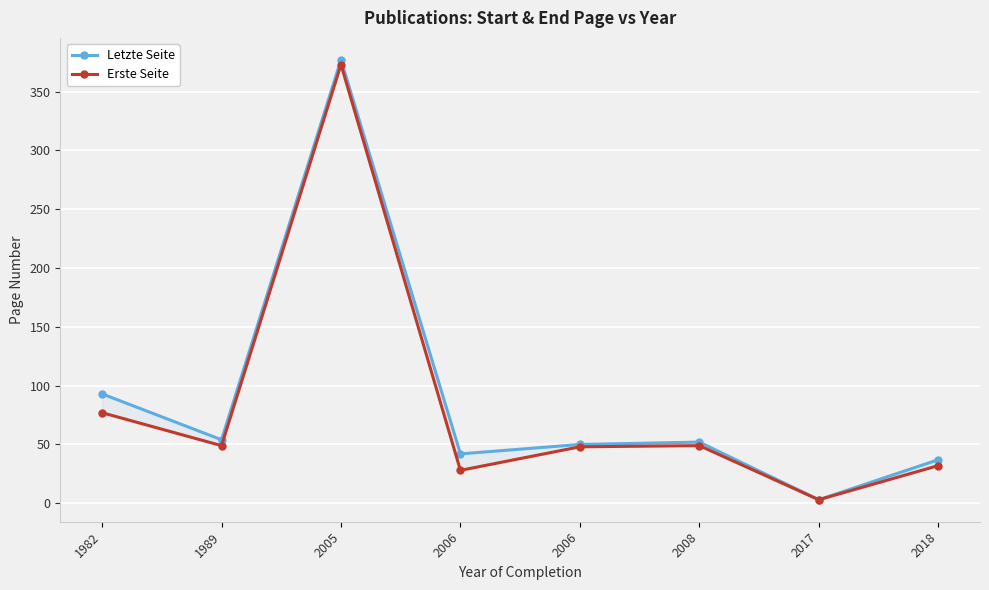

Where is the first local maximum for Letzte Seite?

2005